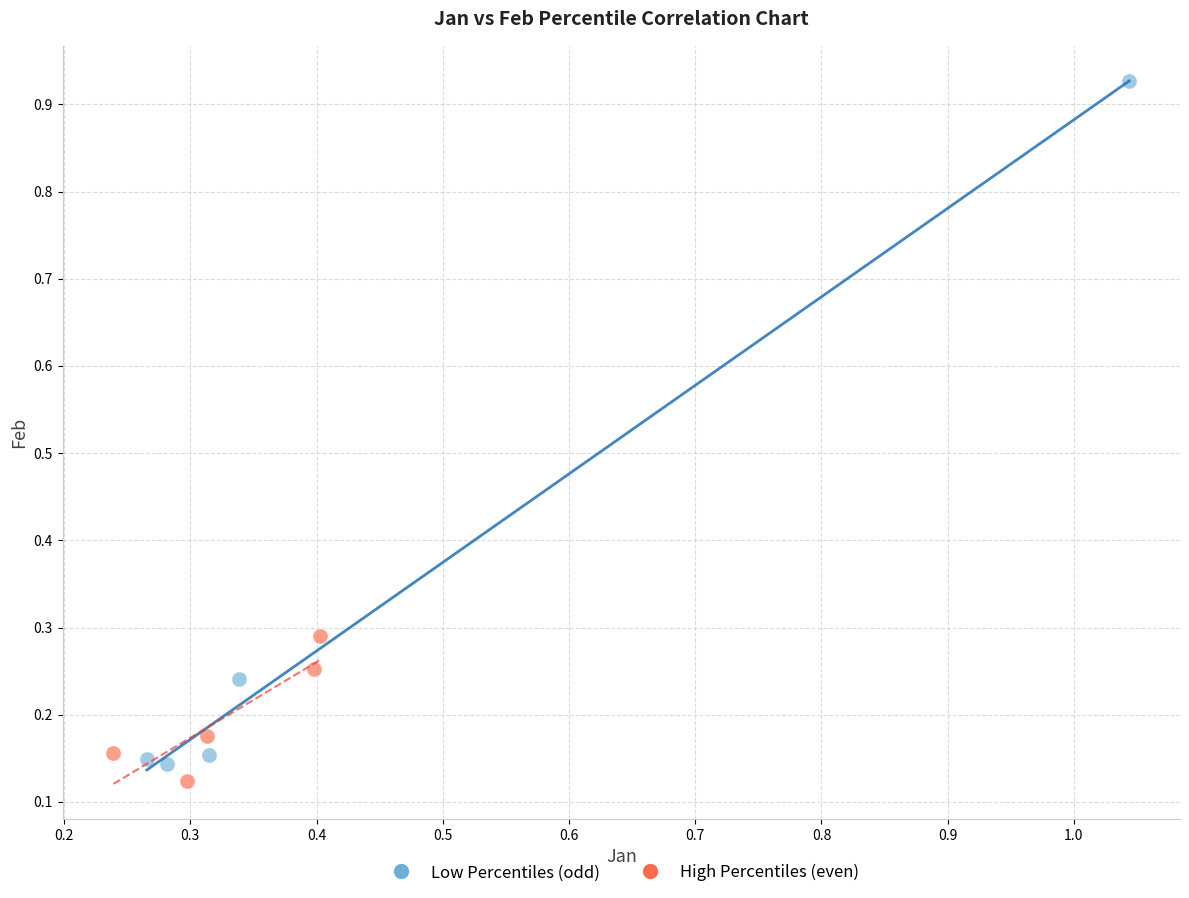

Which series reaches the minimum Y coordinate?

High Percentiles (even)